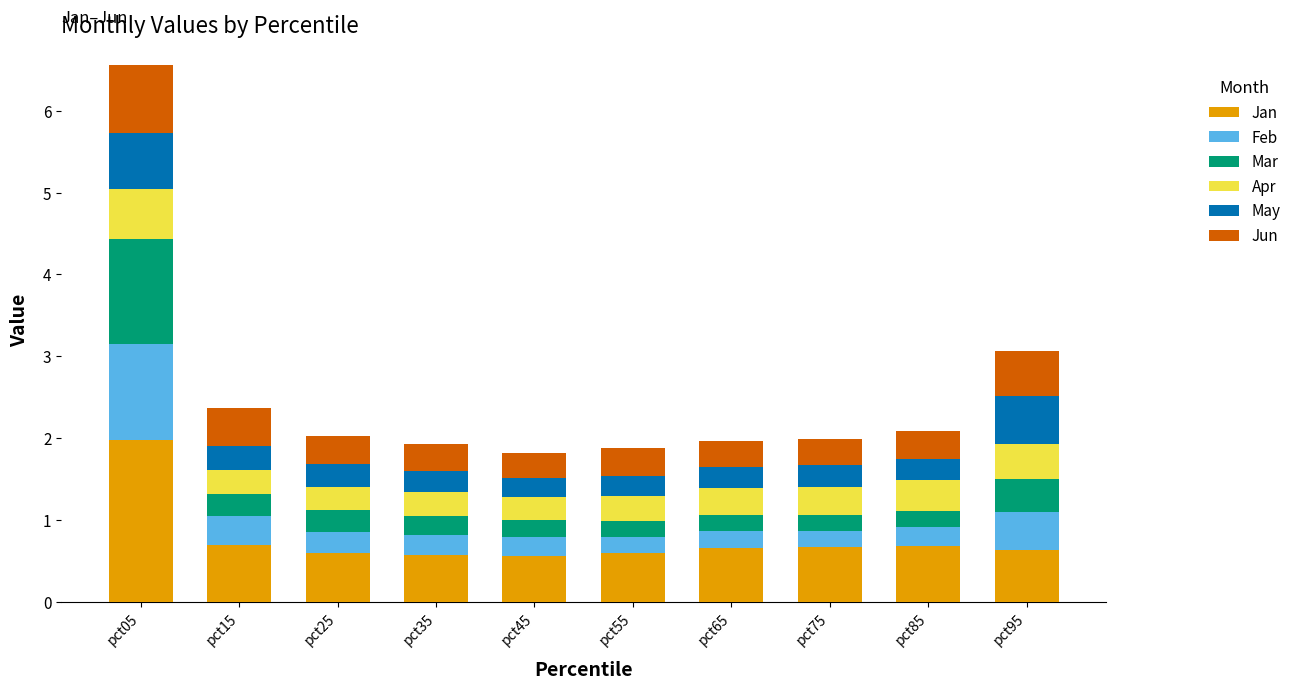

What is the minimum value for Jan?

0.6